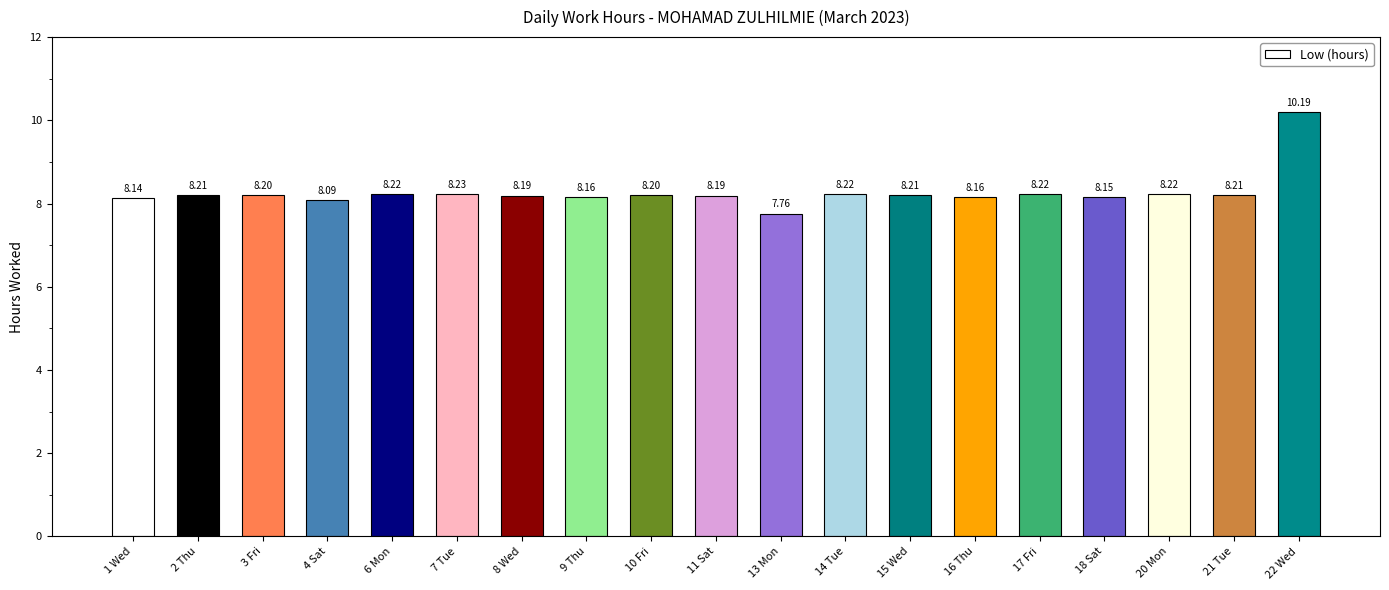

What is the average value?

8.3